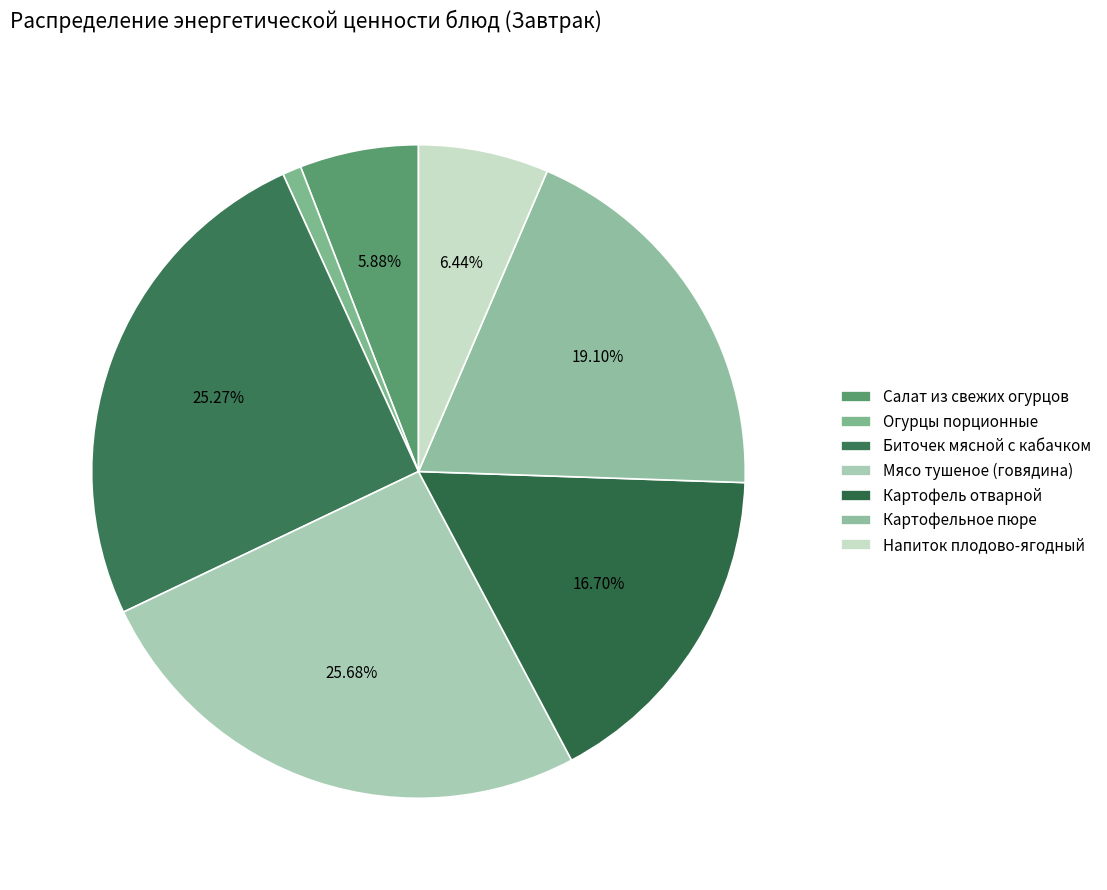

To the nearest percent, what portion does Салат из свежих огурцов represent?

6%